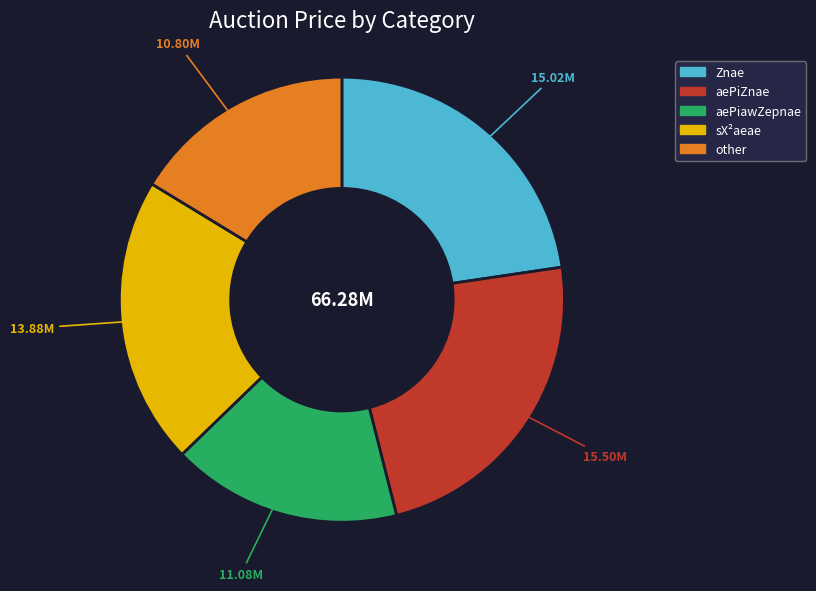

Does any single category account for the majority?

No